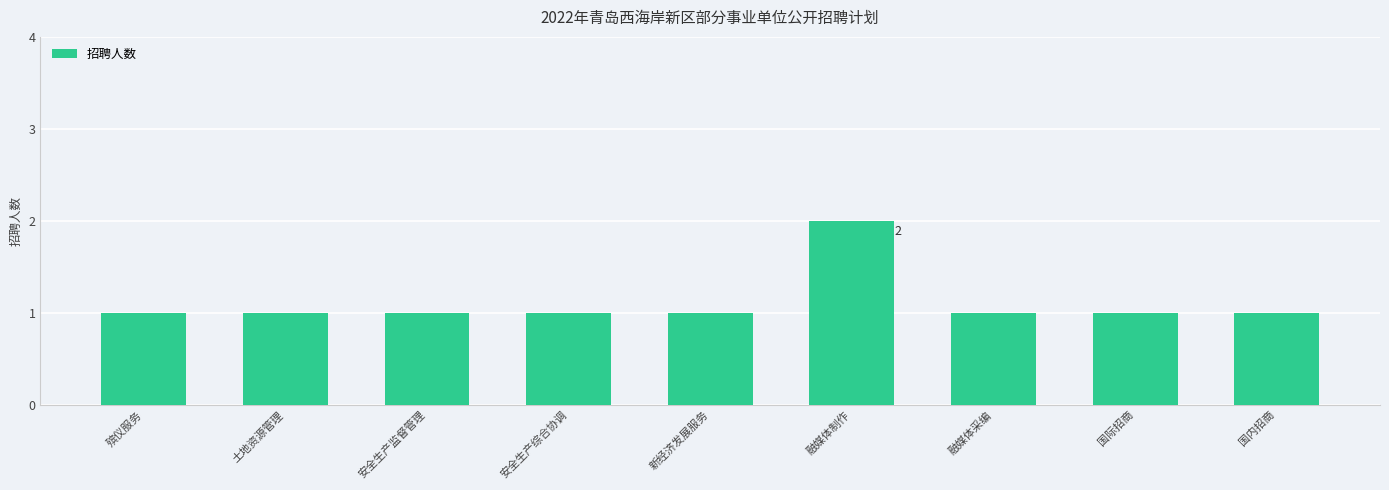

The chart shows a value of 1 at 融媒体采编. True or false?

True